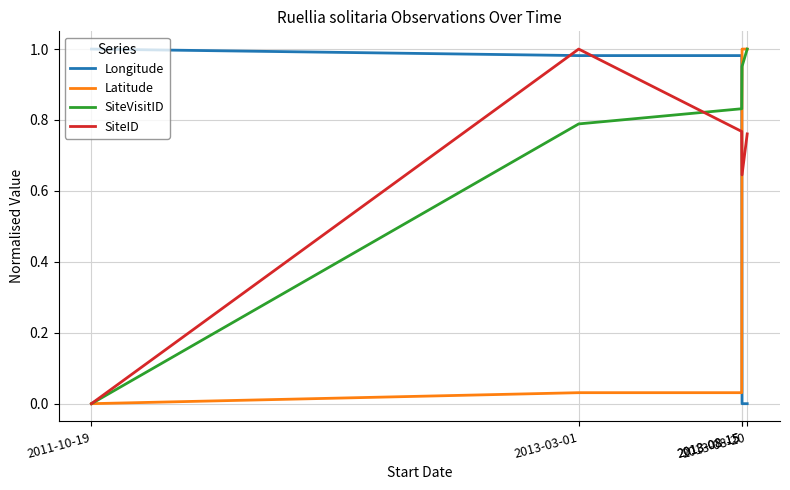

What is the difference between the maximum and minimum values in the SiteVisitID series?

1.0